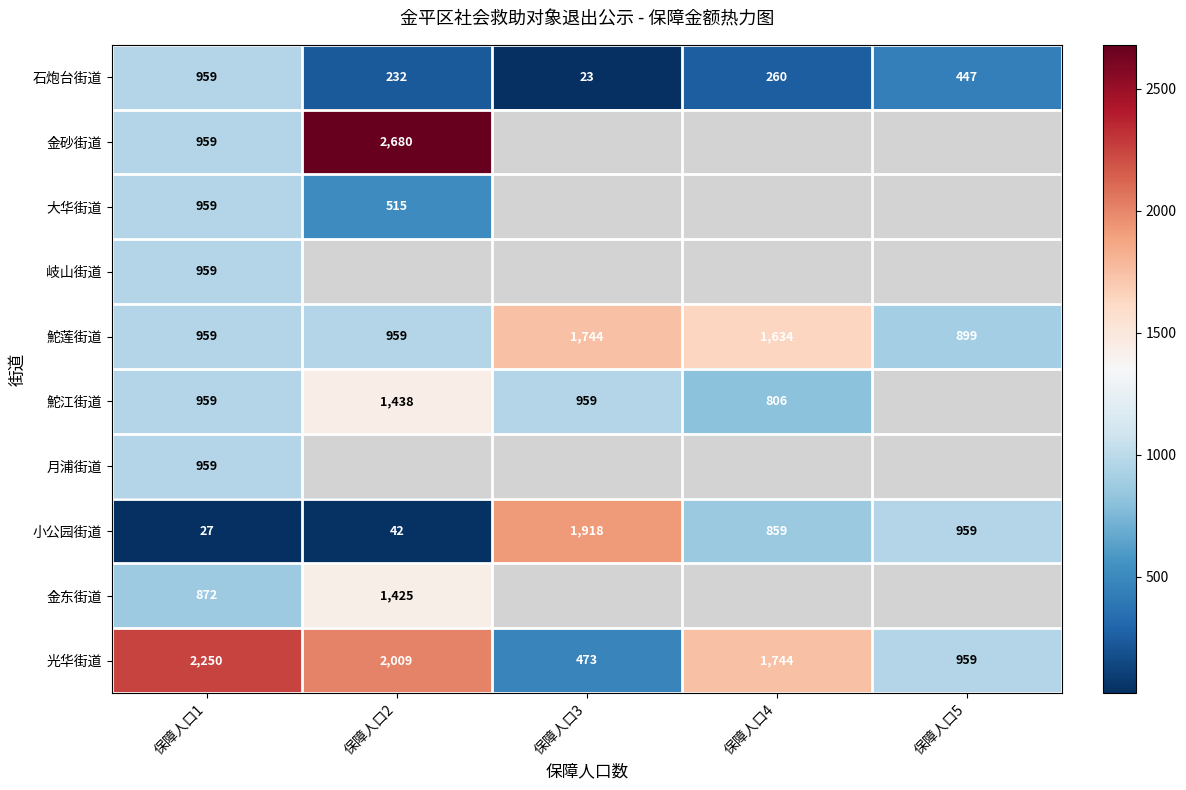

Count the 光华街道 values in the range 959 to 2009.

3